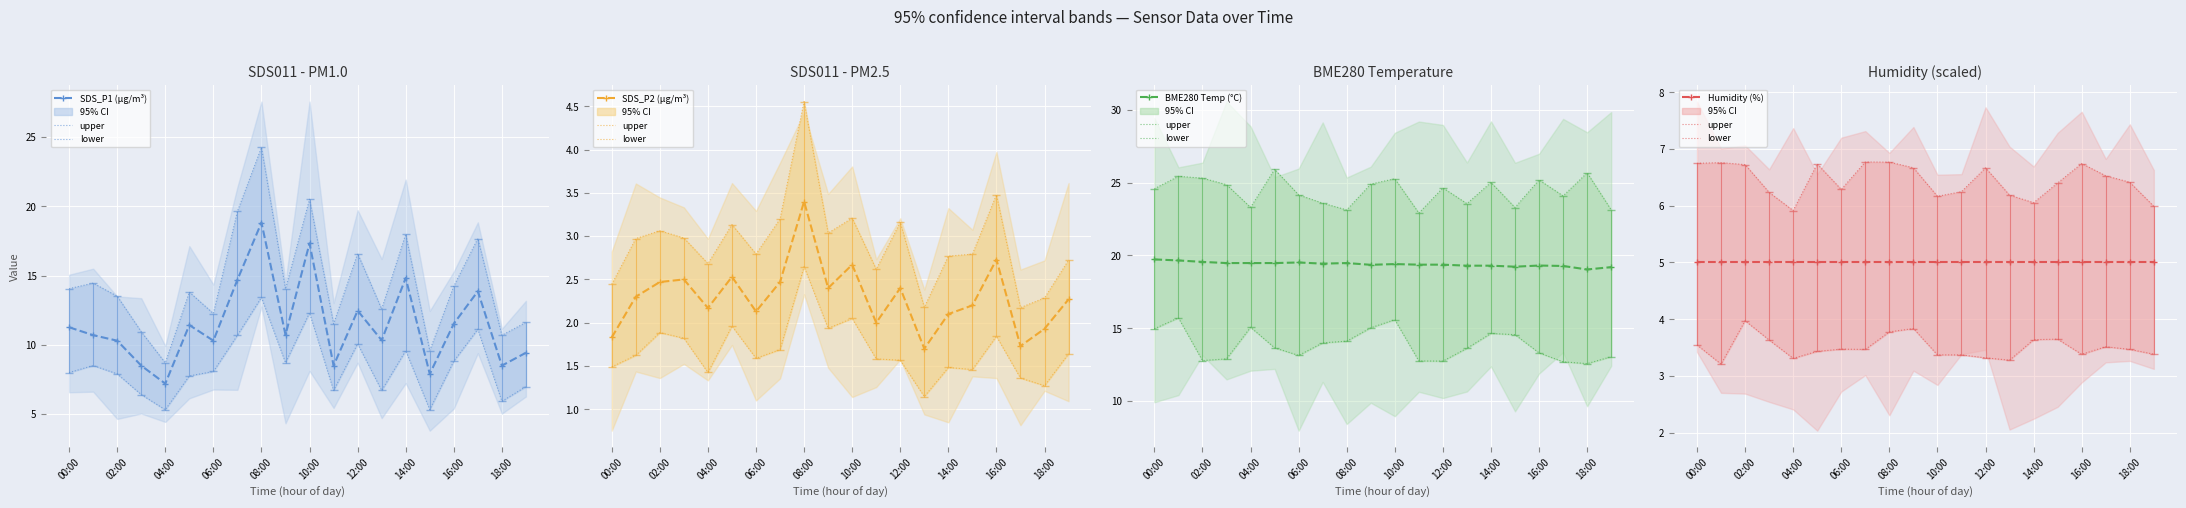

At which label is upper closest to 6?

19